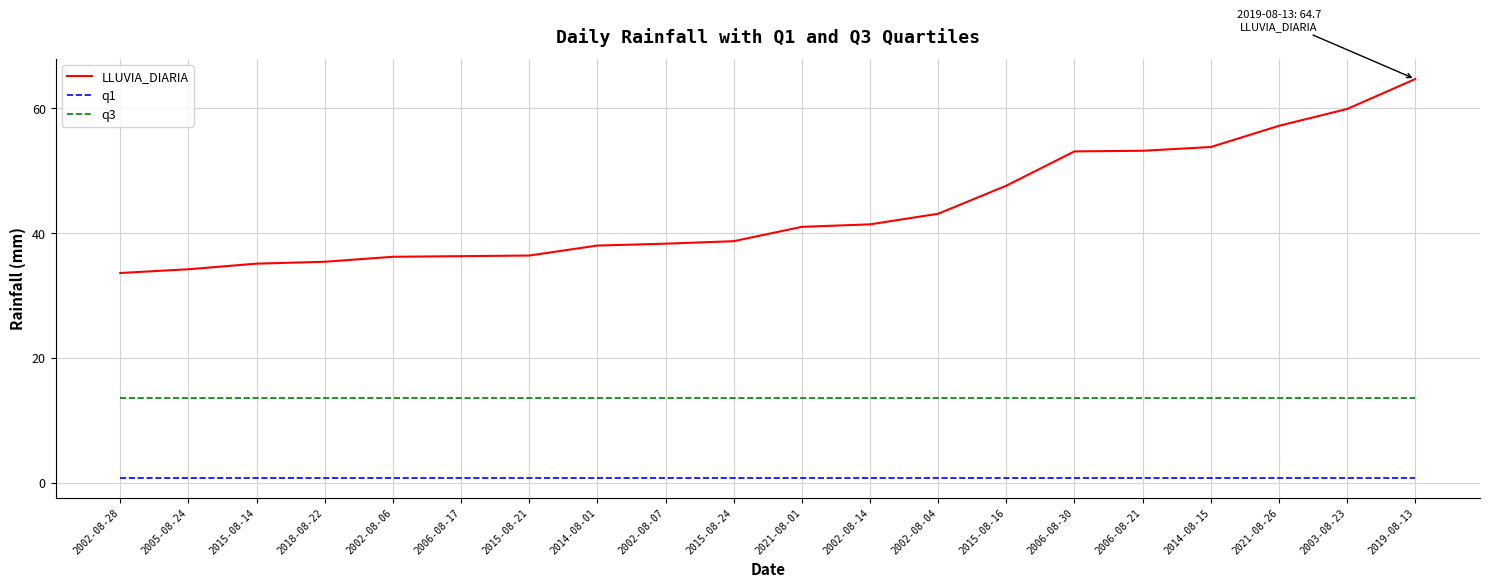

Does the chart have visible grid lines?

Yes